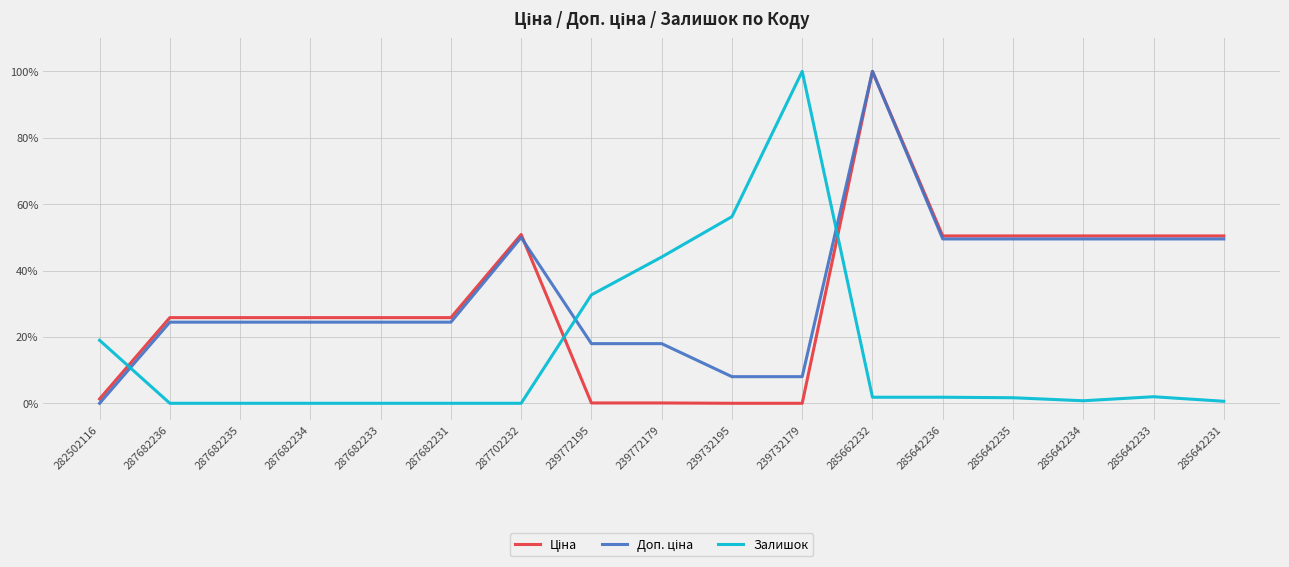

Does the chart have visible grid lines?

Yes